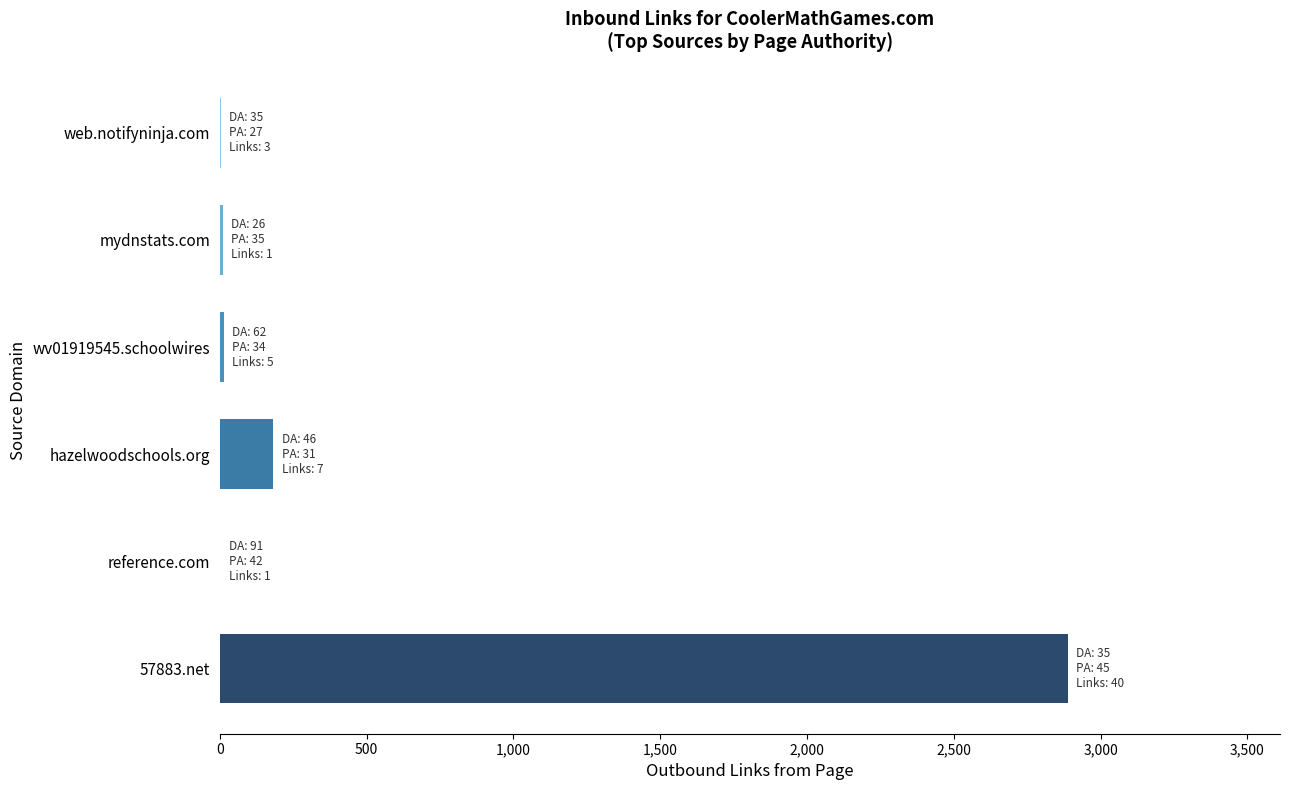

What is the sum of all values?

3098